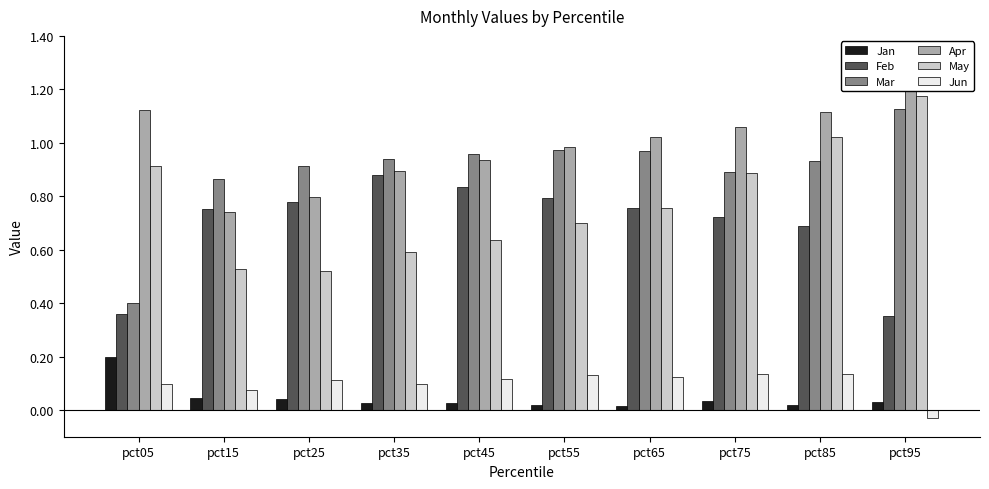

What is the maximum value shown in the chart?

1.2